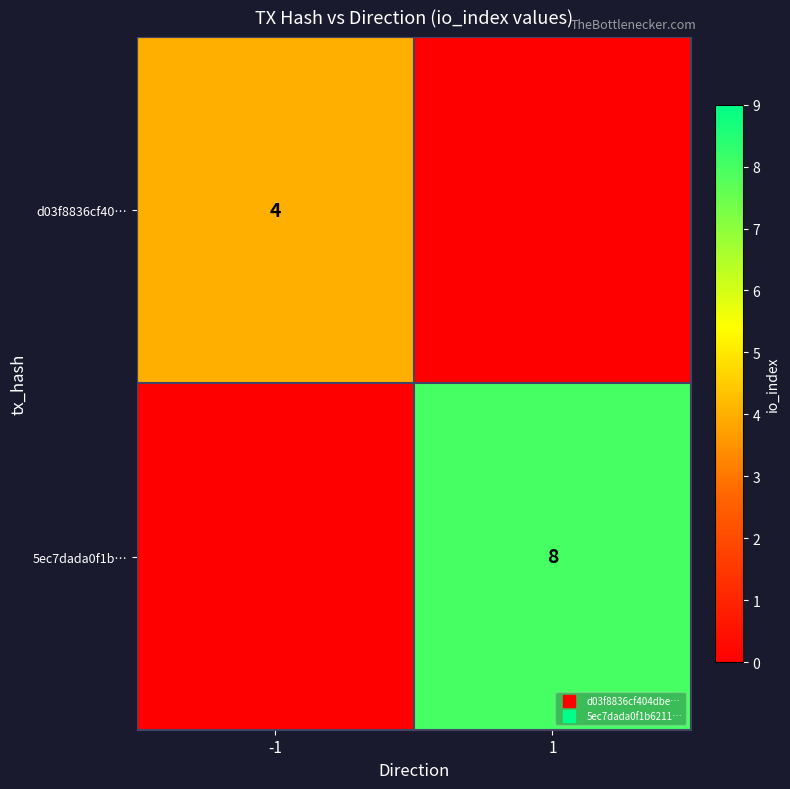

Which has a higher value, -1 or 1?

-1